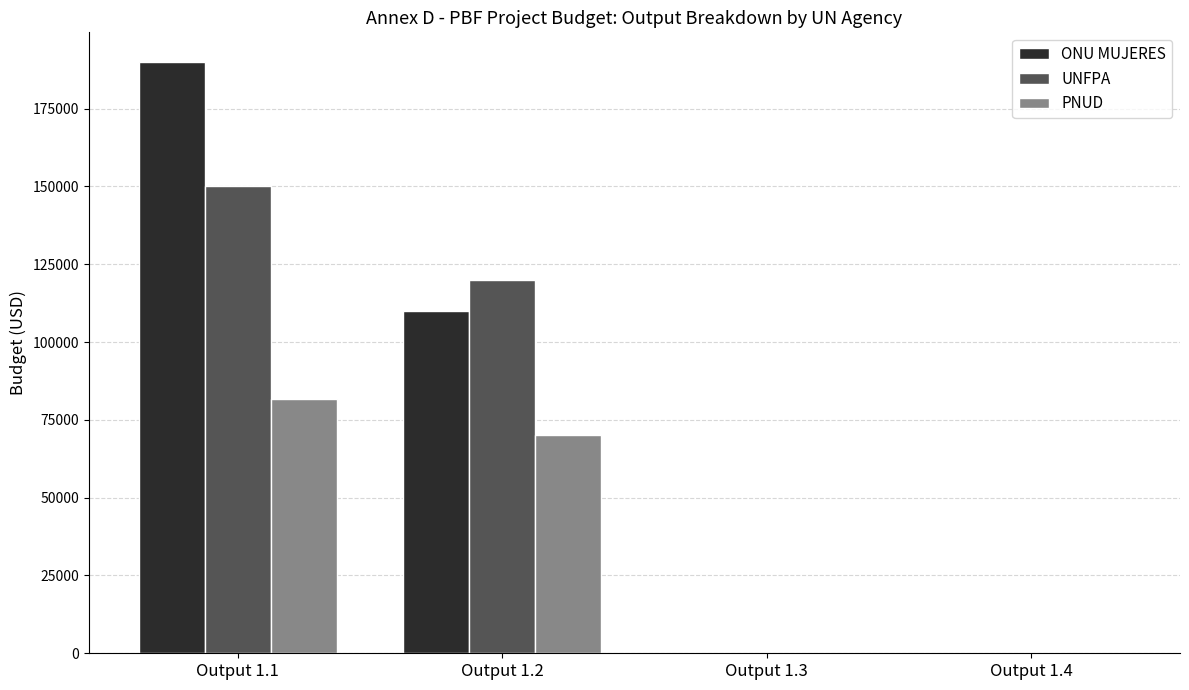

Which series changed the most between Output 1.1 and Output 1.4?

ONU MUJERES